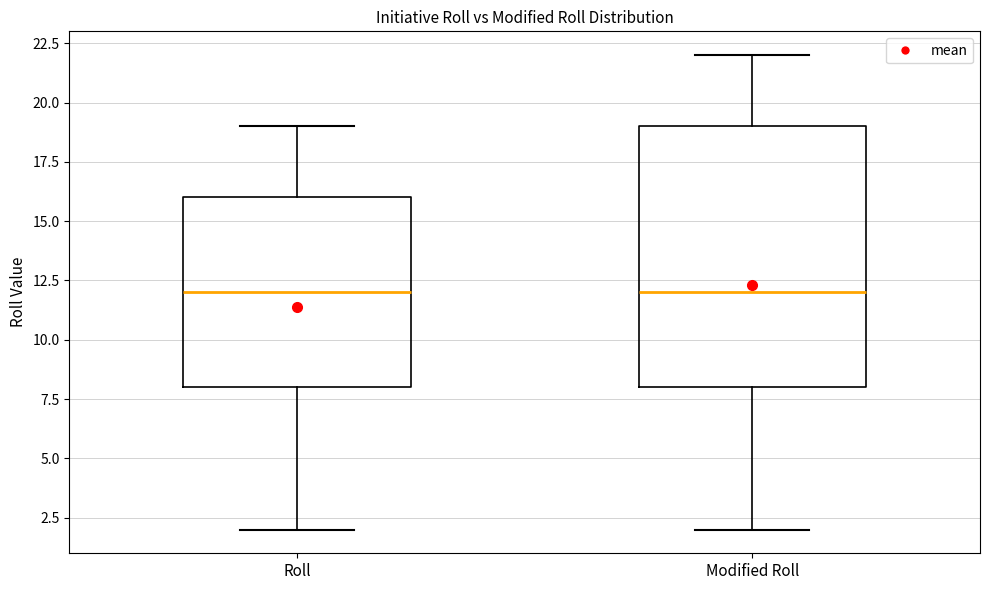

Comparing the boxes themselves (not the whiskers), which one is the tallest?

Modified Roll